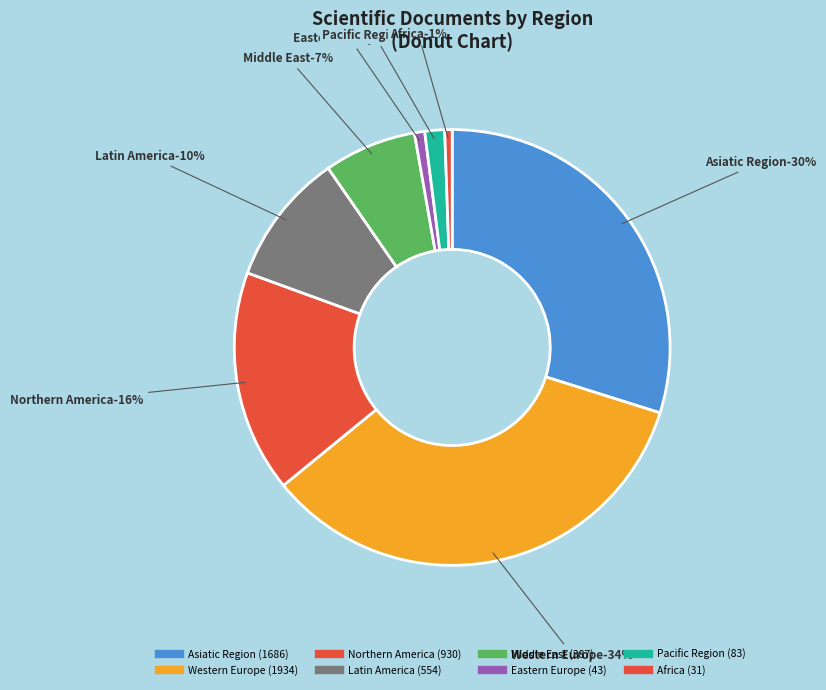

Between Middle East and Pacific Region, which is larger?

Middle East